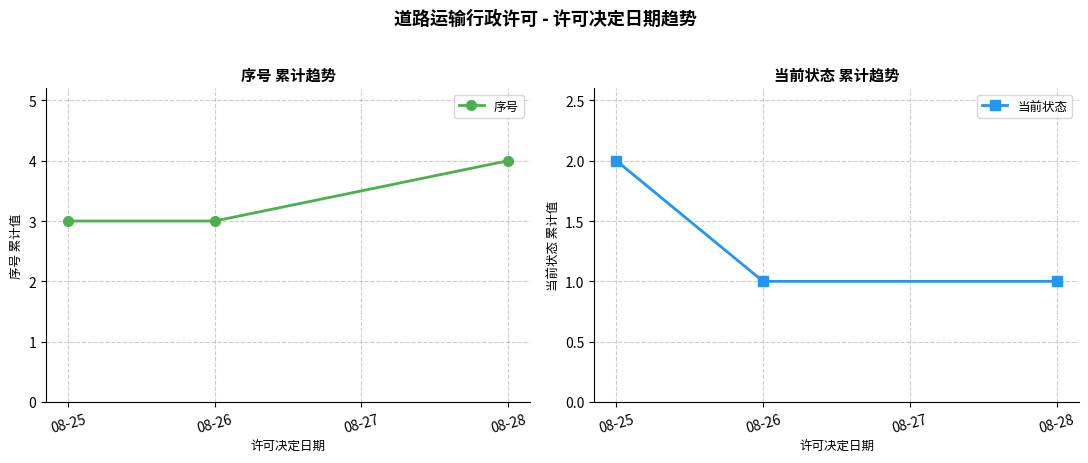

The value of 当前状态 at 08-28 is 1. True or false?

True